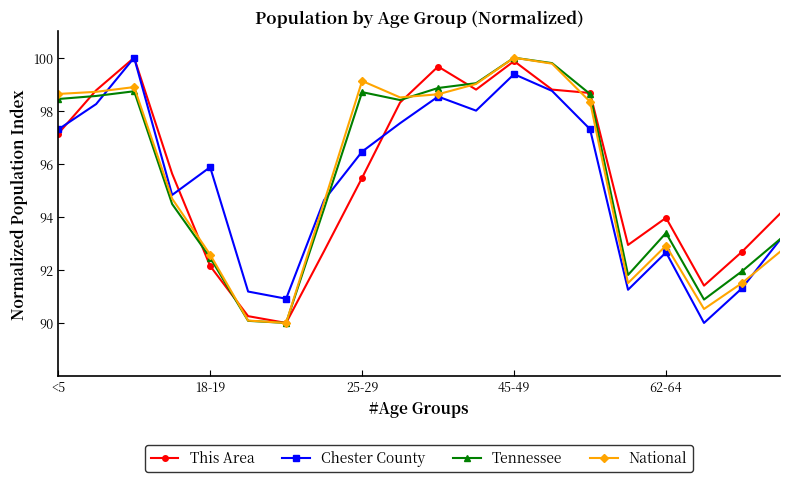

True or false: National has more than 2 interior local peaks.

True